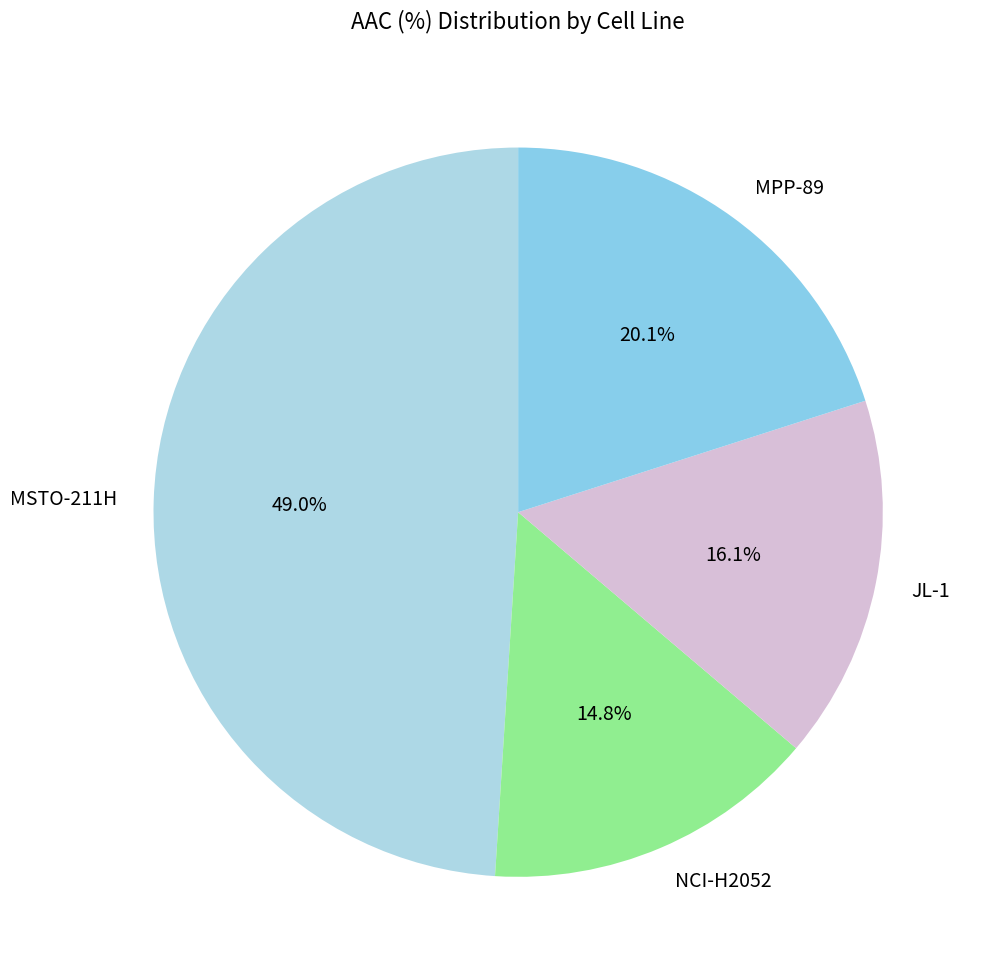

Which category has the biggest portion of the pie?

MSTO-211H